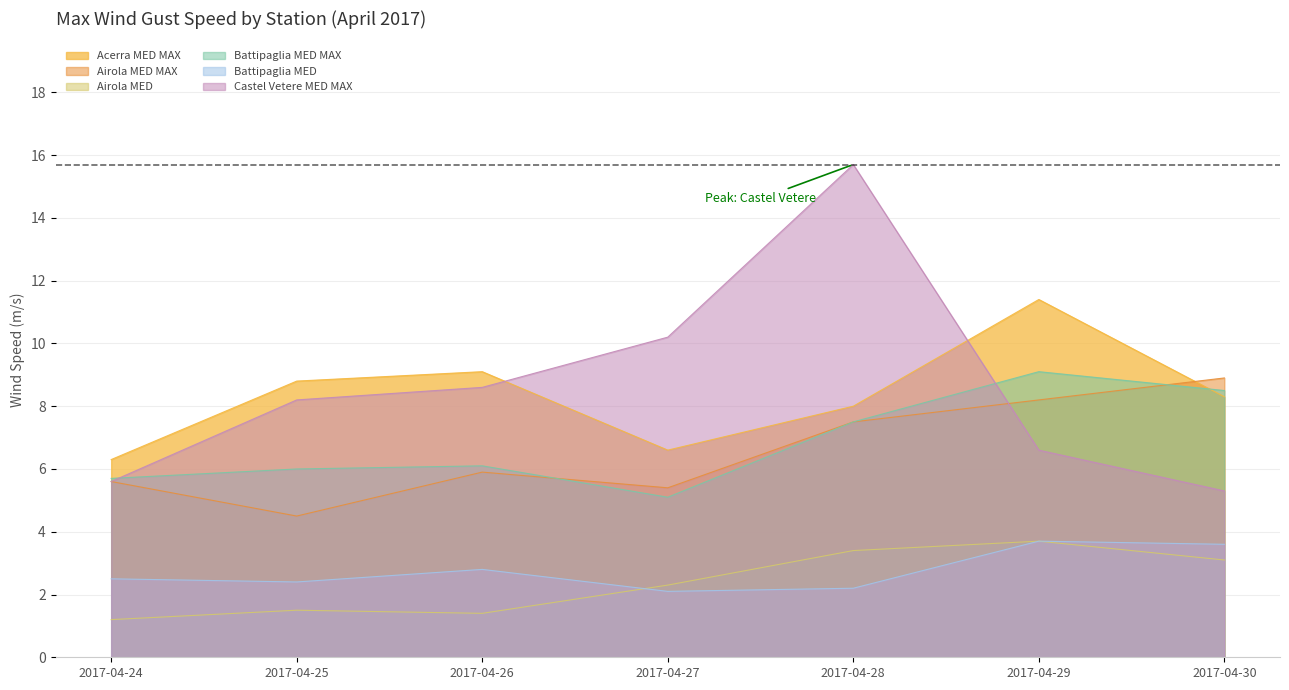

What is the difference between the highest and lowest values at 2017-04-24?

5.1